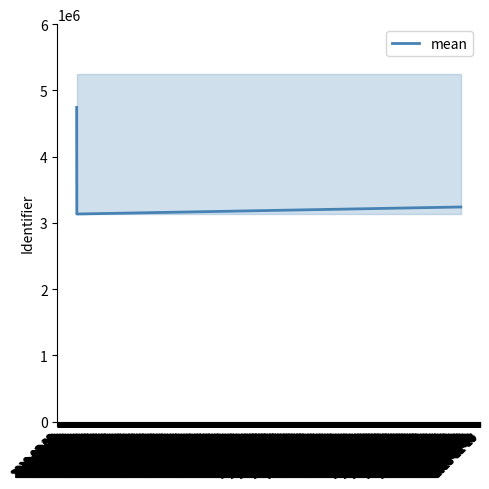

Reading left to right, extract all data points from this chart.

4743623	3133638	3239650